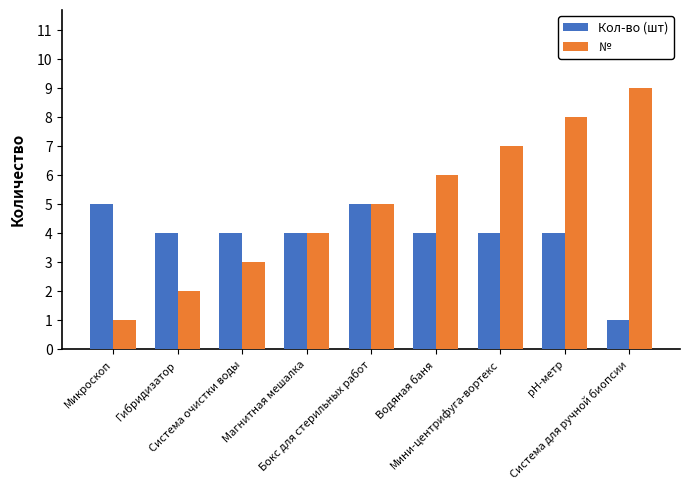

Is it true that Кол-во (шт) equals 2 at Магнитная мешалка?

False